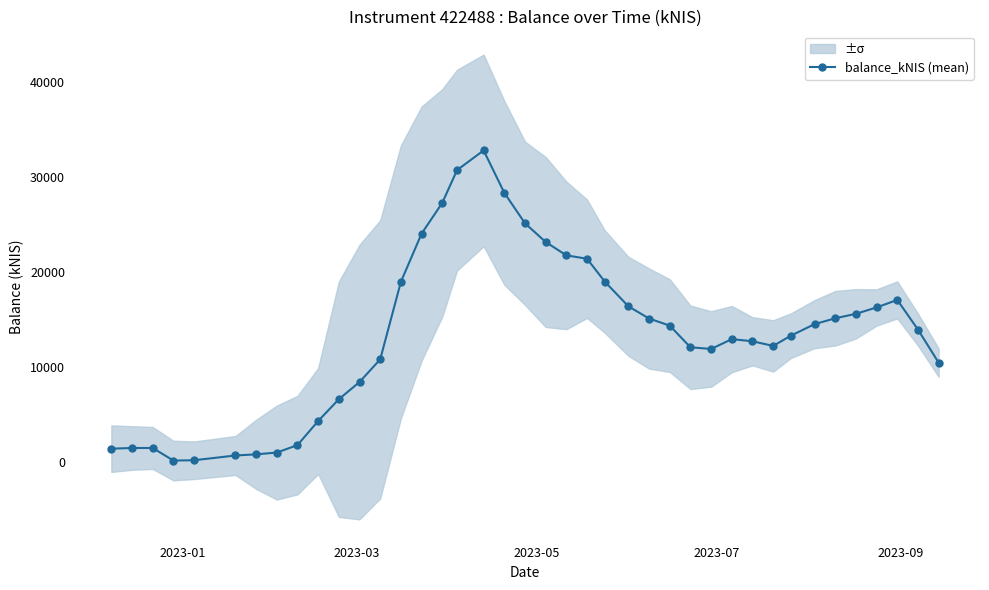

What is the value of the balance_kNIS (mean) point at the 25th from the left?

16360.6